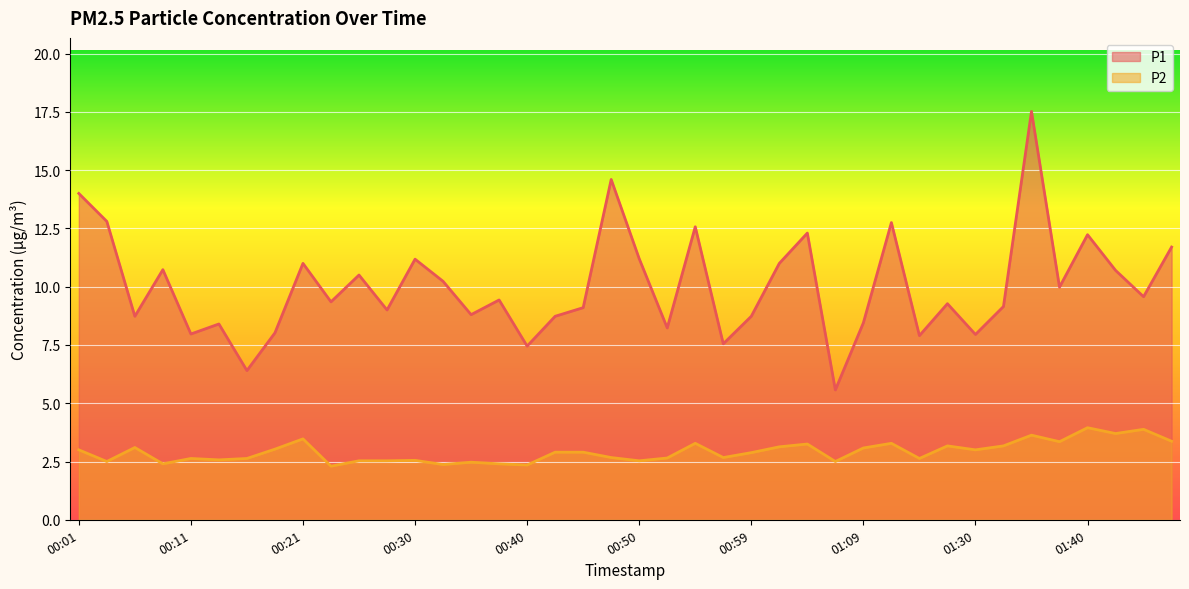

Where is the first local minimum for P2?

00:04